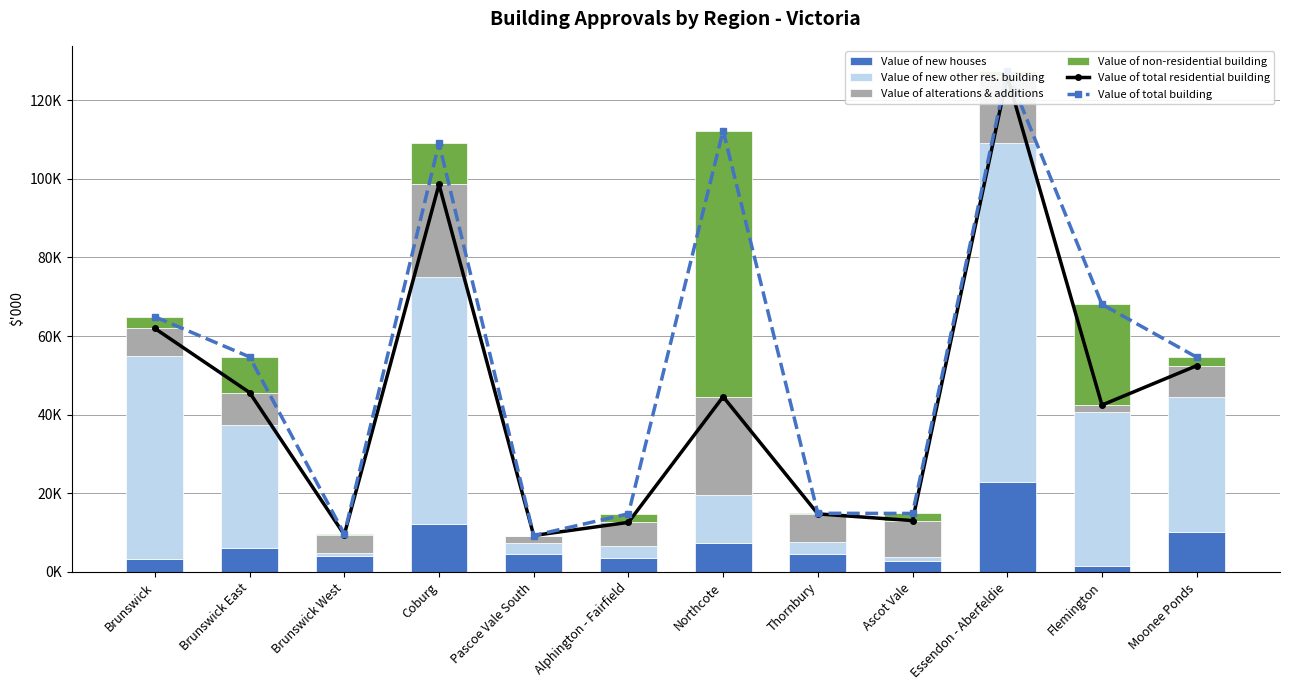

What position from the right is Brunswick?

12